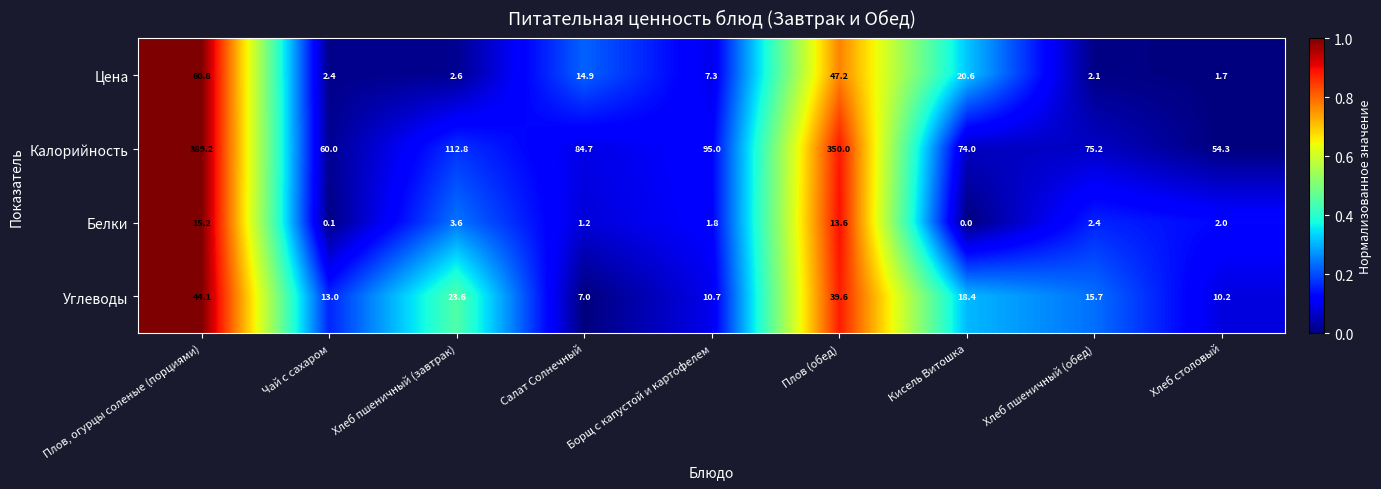

Is it true that Белки equals 2.4 at Борщ с капустой и картофелем?

False